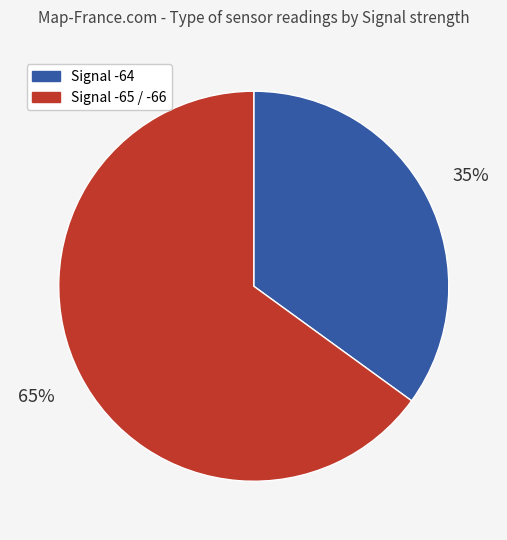

Which category has the biggest portion of the pie?

Signal -65 / -66